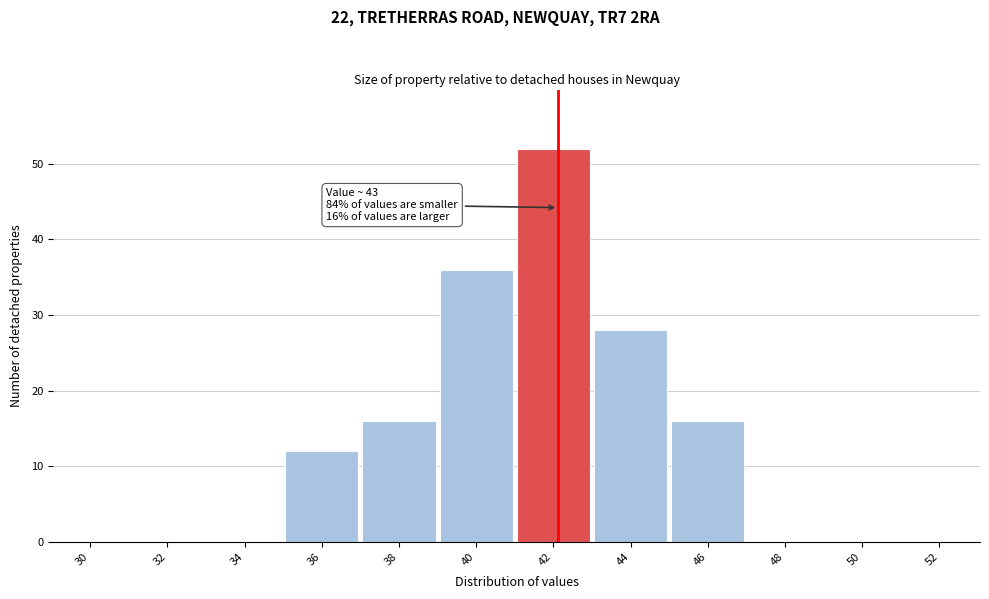

Reading left to right, extract all data points from this chart.

30=0	32=0	34=0	36=12	38=16	40=36	42=52	44=28	46=16	48=0	50=0	52=0